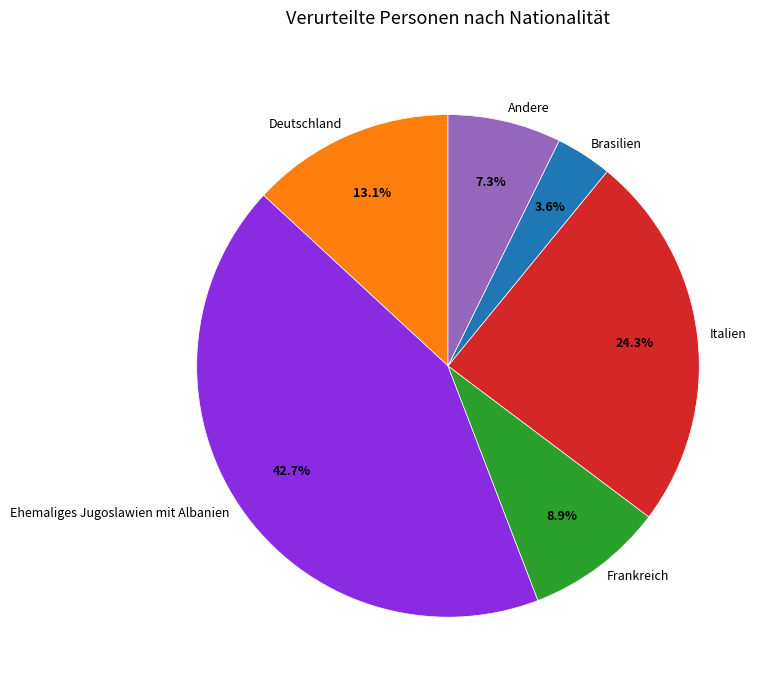

To the nearest percent, what is the average slice percentage?

17%